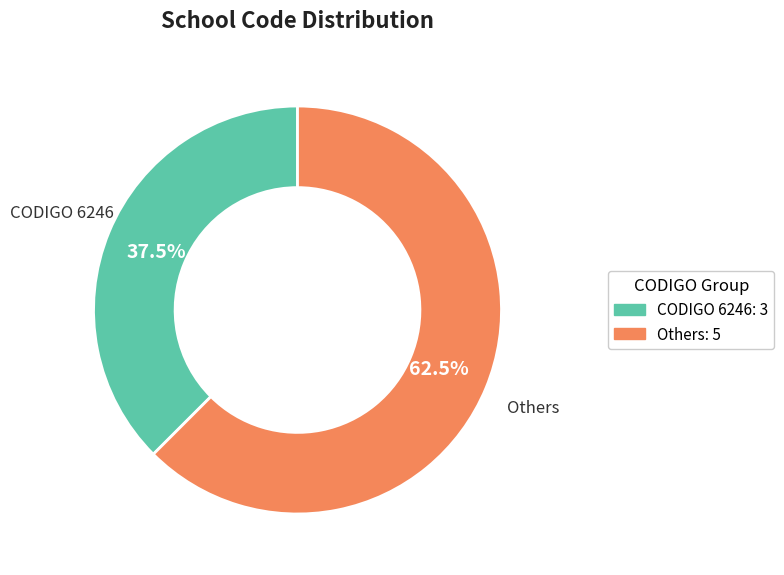

Rank the categories by value from lowest to highest.

CODIGO 6246: 3, Others: 5